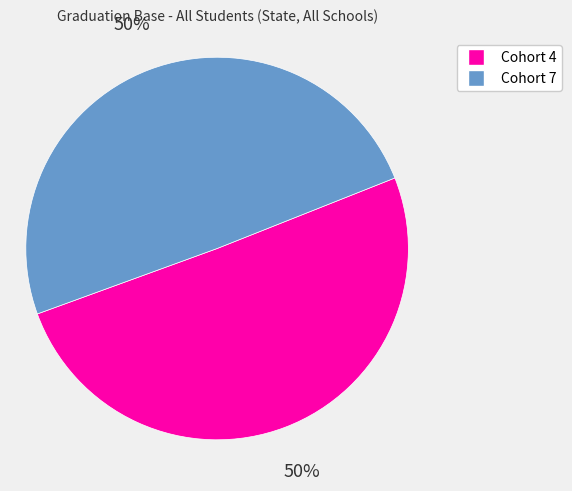

To the nearest percent, what is the combined percentage of Cohort 7 and Cohort 4?

100%